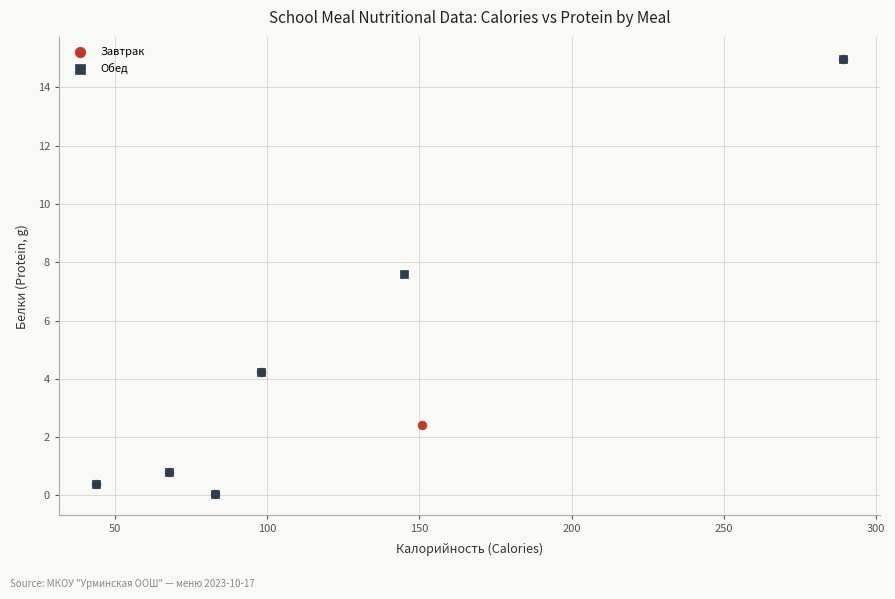

What are all the series names shown in the legend?

Завтрак, Обед